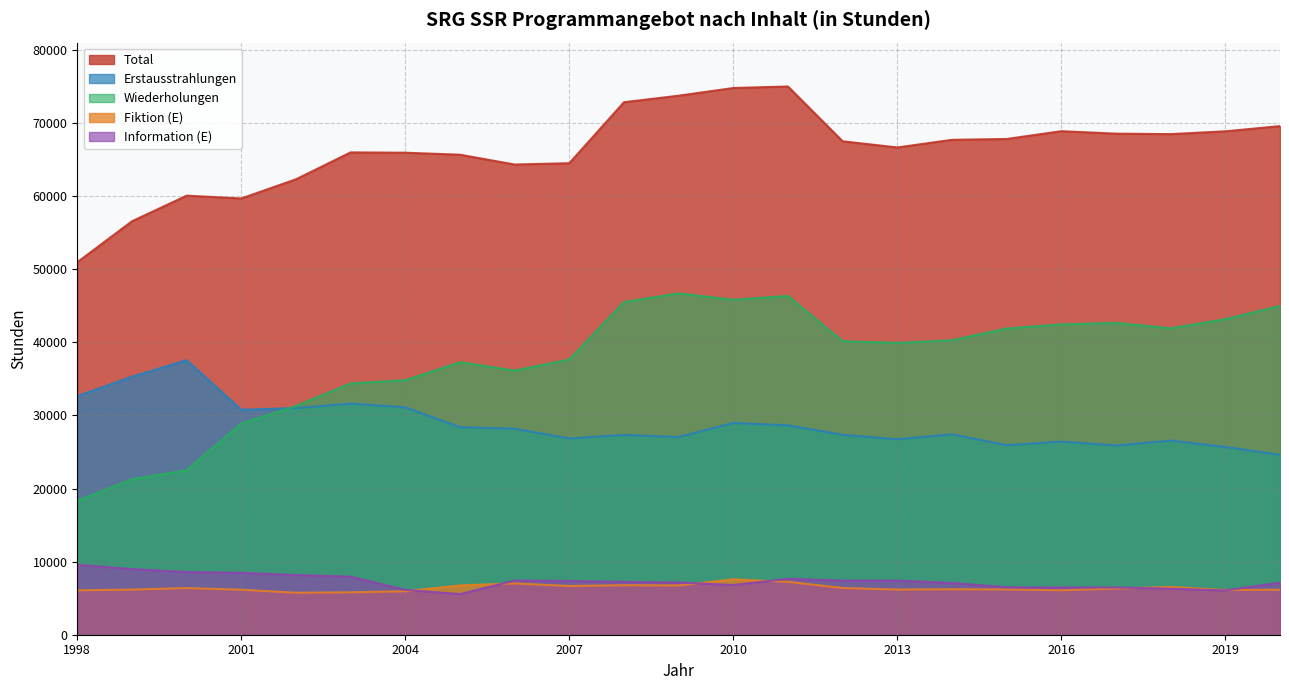

What is the difference between the highest and lowest values at 1998?

44894.2